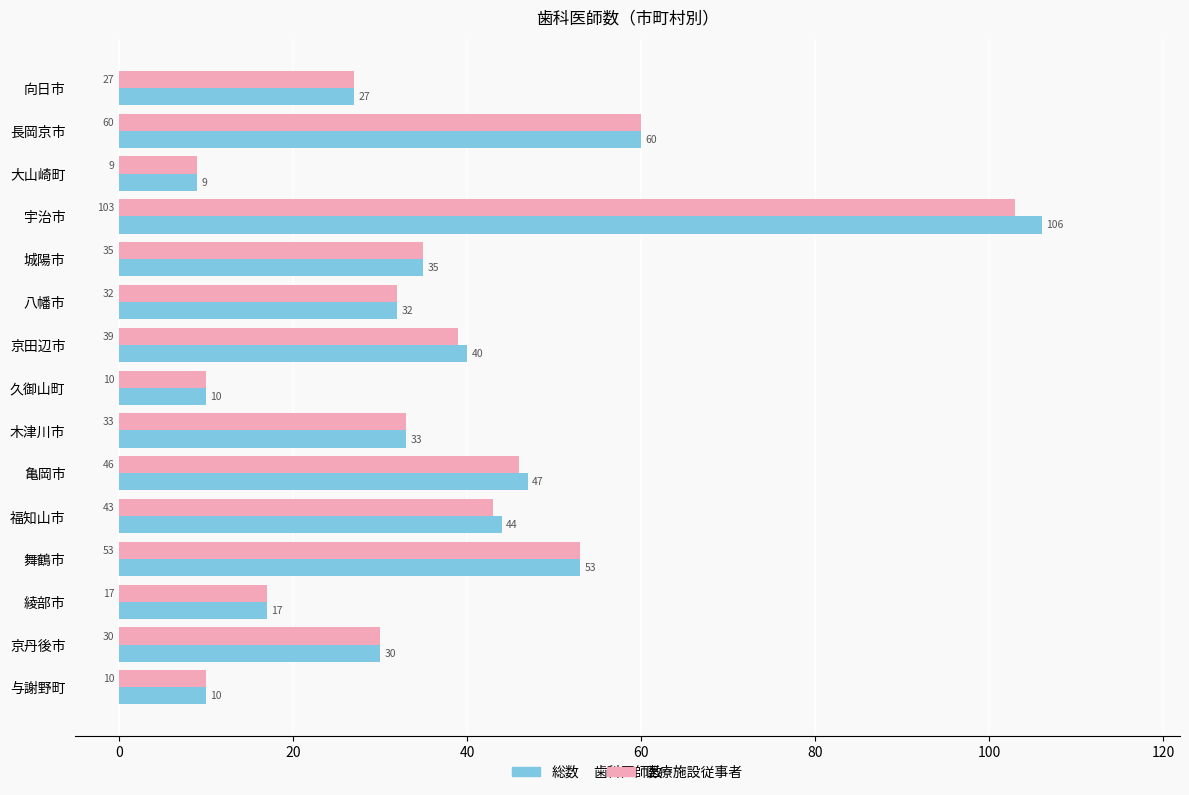

Between 大山崎町 and 福知山市, which series saw the biggest shift?

総数